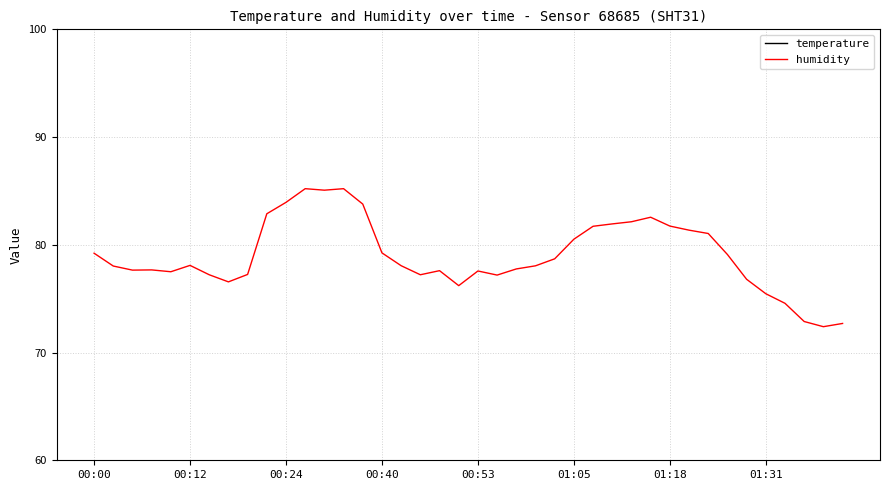

How many values in the humidity series exceed 78?

22